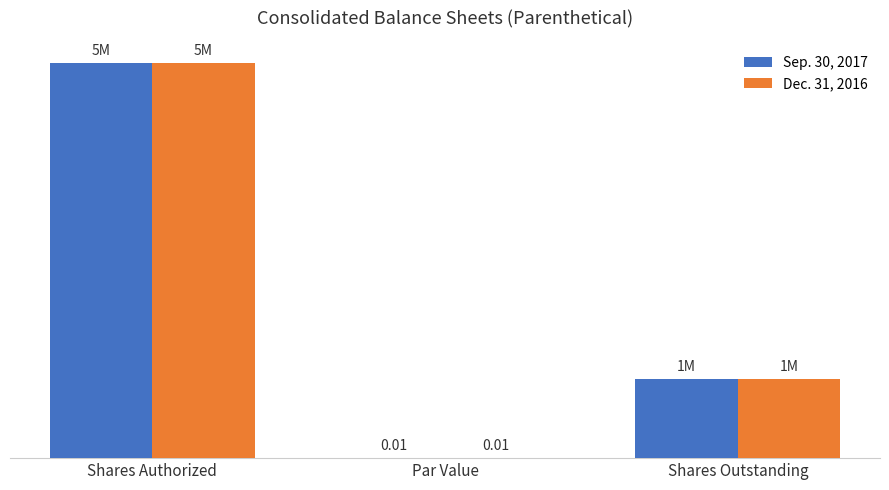

What is the sum of the Sep. 30, 2017 values at Shares Authorized and Shares Outstanding?

6000000.0